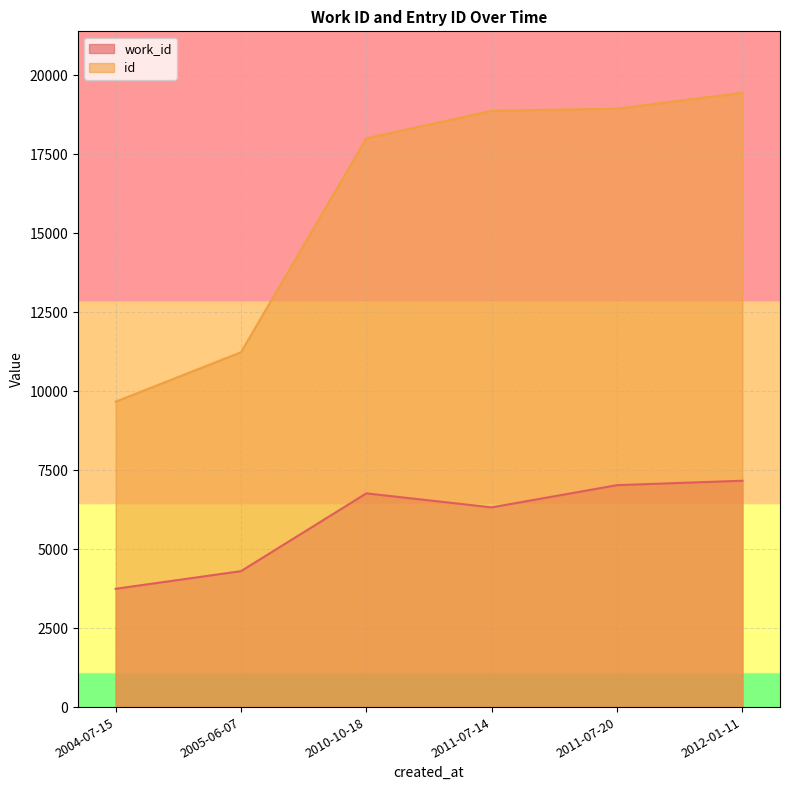

What is the difference between the maximum and minimum values in the work_id series?

3420